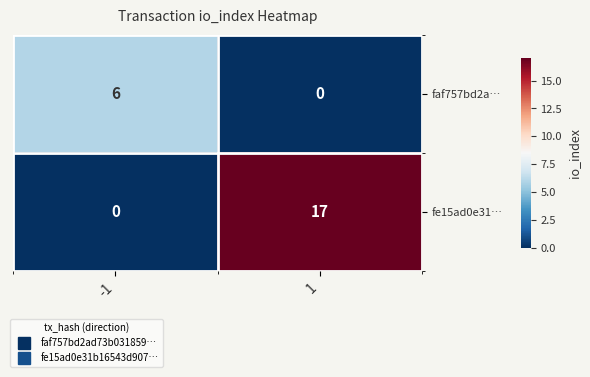

What is the difference between the faf757bd2a… values at 1 and -1?

6